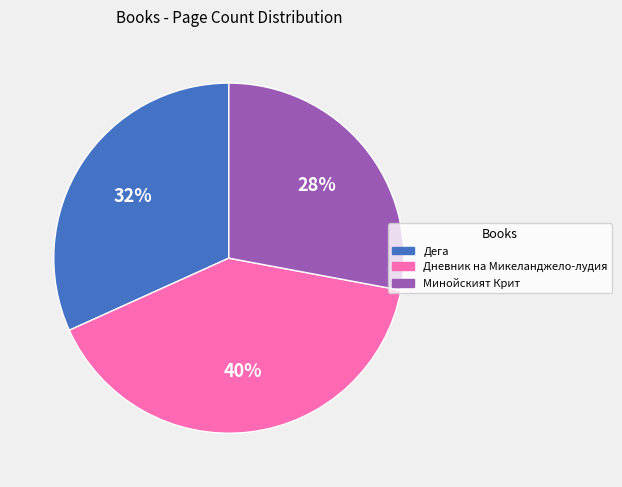

Combined, do Минойският Крит and Дневник на Микеланджело-лудия account for over 50%?

Yes